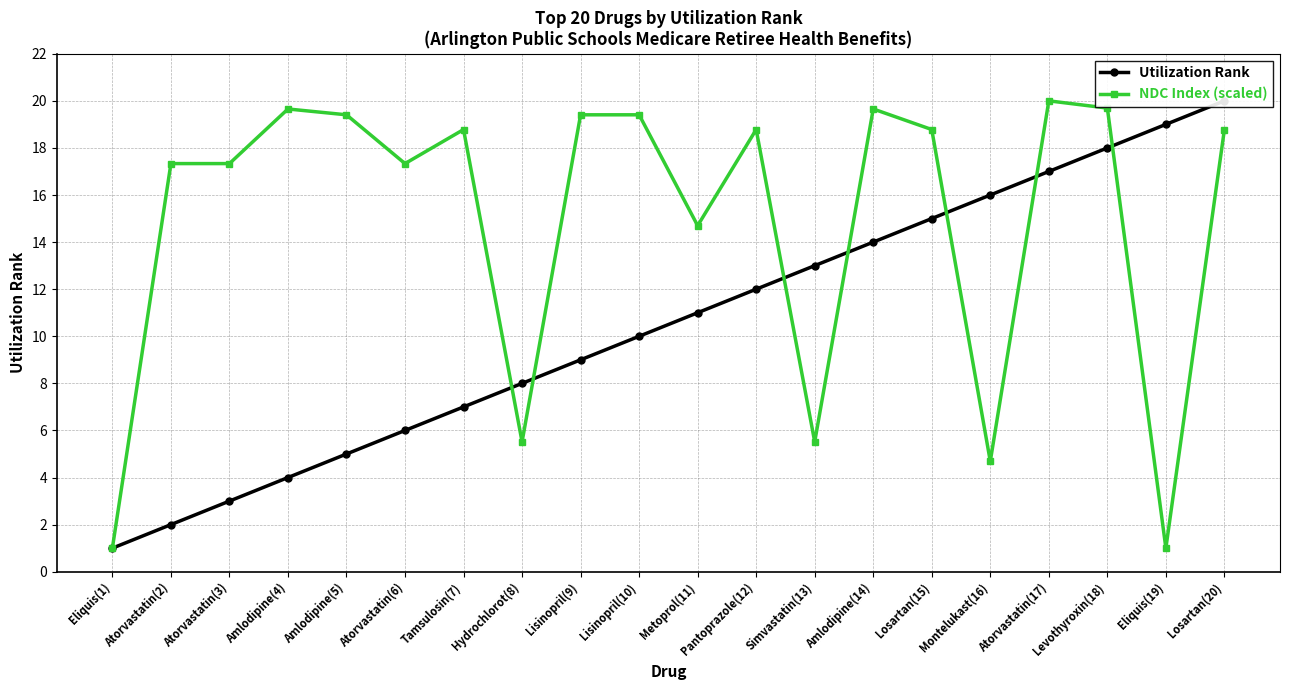

What is the sum of all Utilization Rank values?

210.0